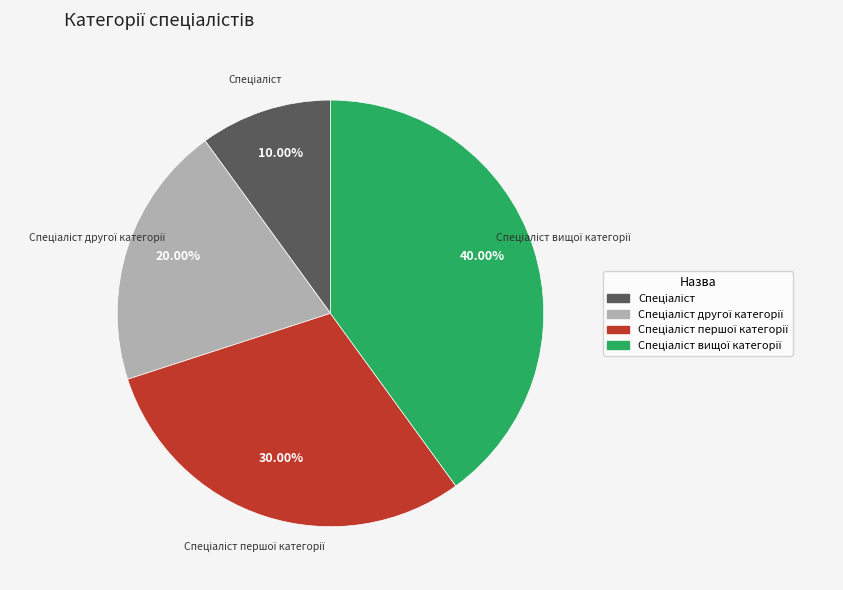

Is there a majority slice in this chart?

No